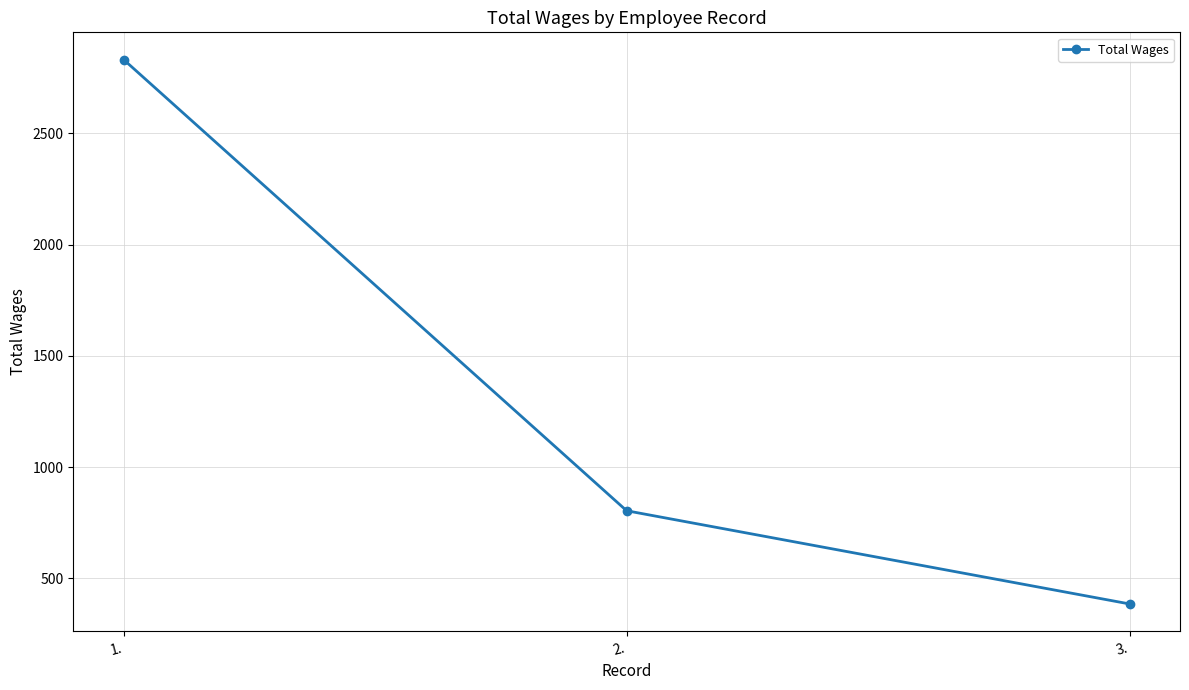

At which category does the chart reach its peak across all series?

1.